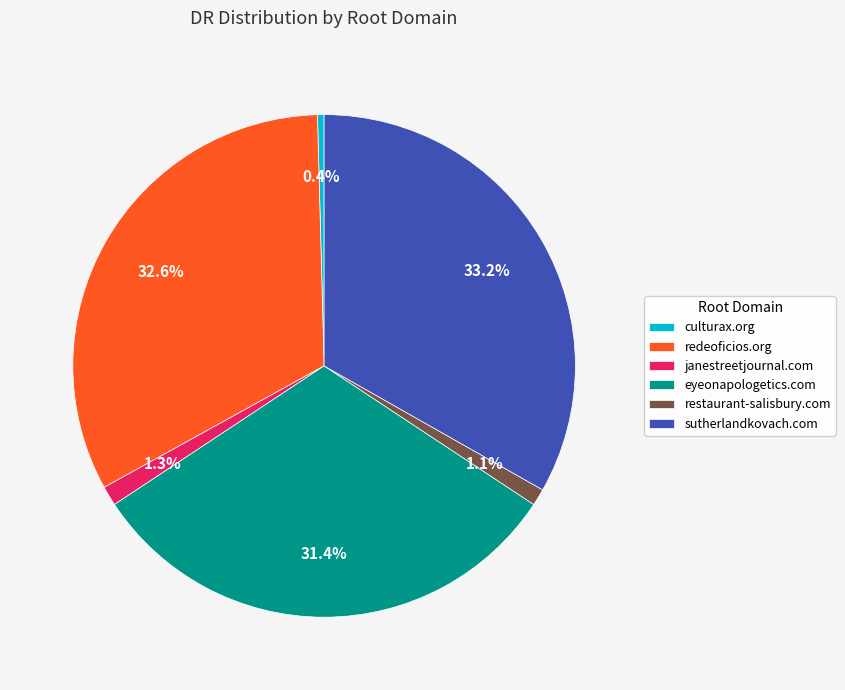

The janestreetjournal.com slice represents 11% of the pie. True or false?

False